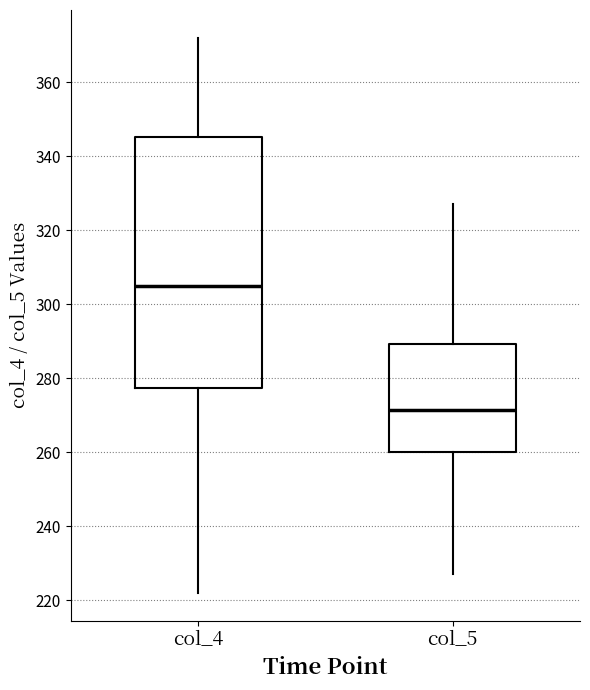

Reading left to right, read every box against the y-axis: the position of its median line, the range the box covers, and the ends of its whiskers. The values are not printed on the chart, so give them approximately, as read against the axis.

col_4: median 306, box 278 to 346, whiskers 222 to 372
col_5: median 272, box 260 to 290, whiskers 228 to 328